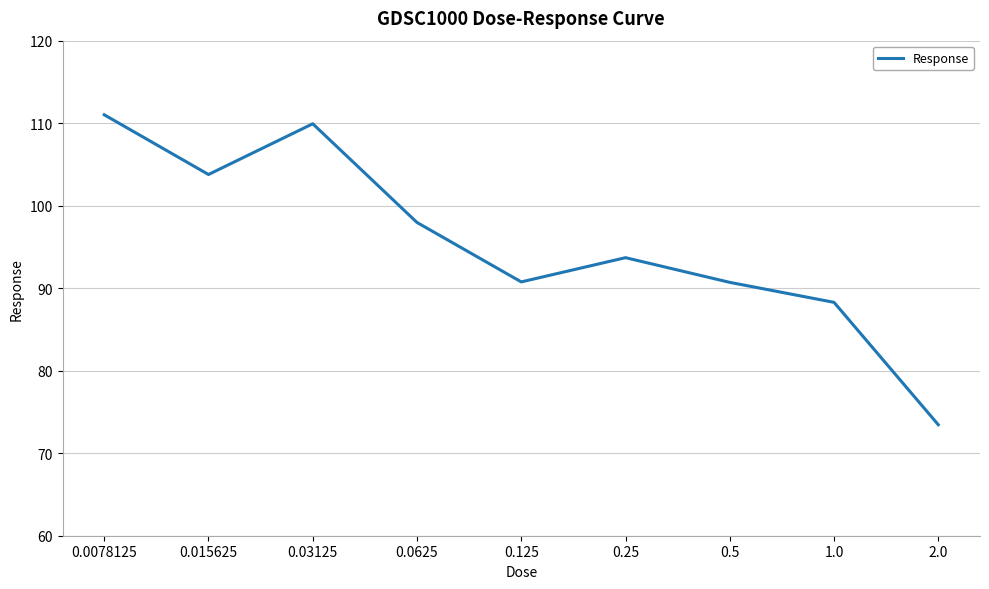

What is the average value?

95.5